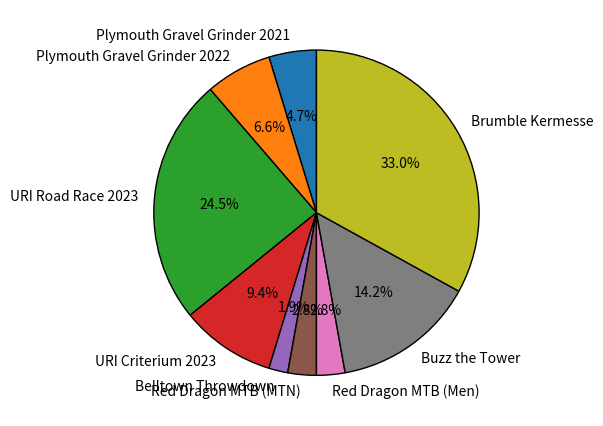

Is the sum of URI Road Race 2023 and Red Dragon MTB (MTN) greater than half?

No